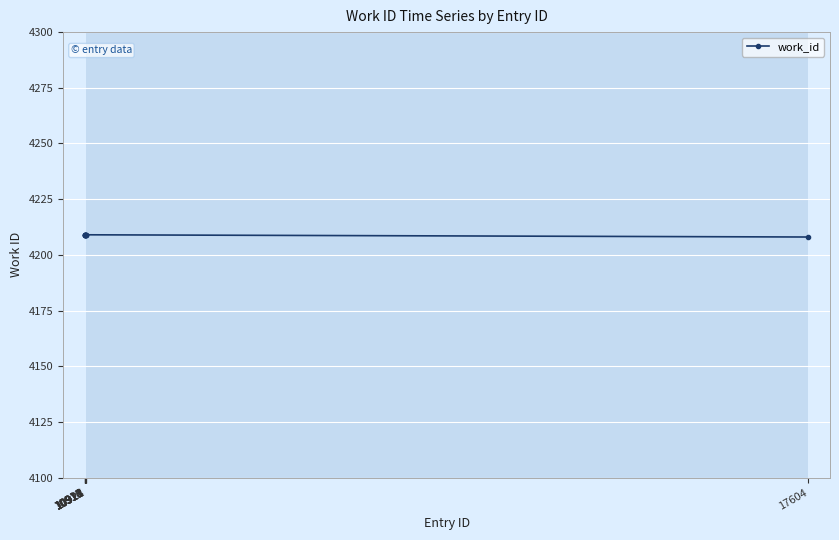

The chart shows a value of 2251 at 10921. True or false?

False